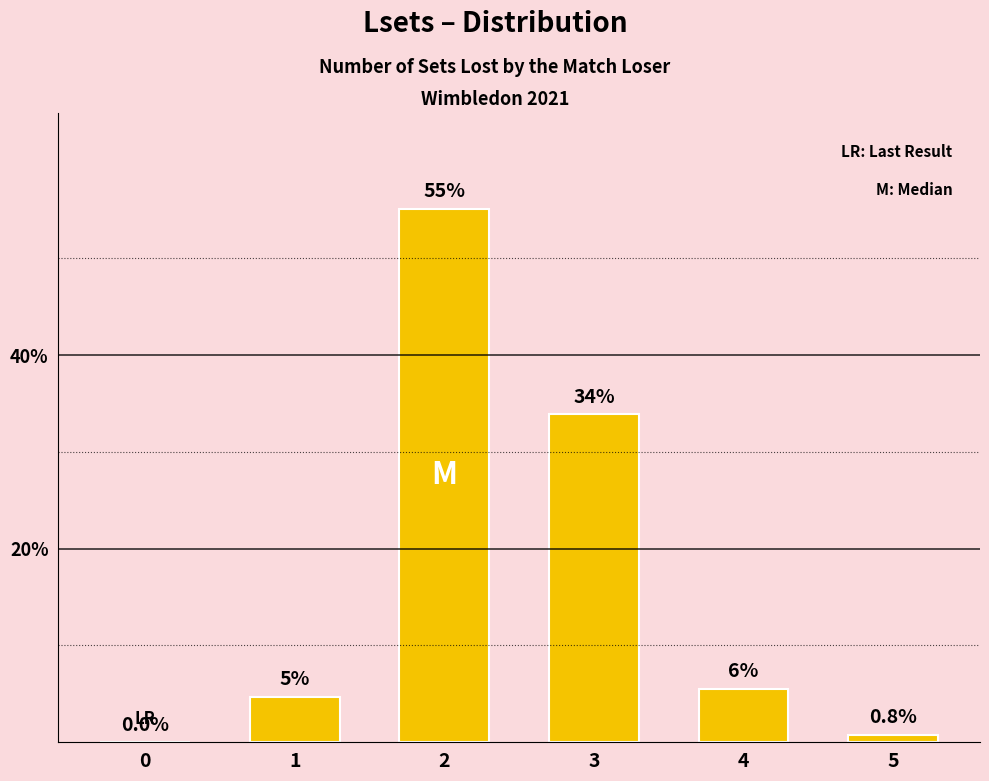

What is the maximum value shown in the chart?

55.1